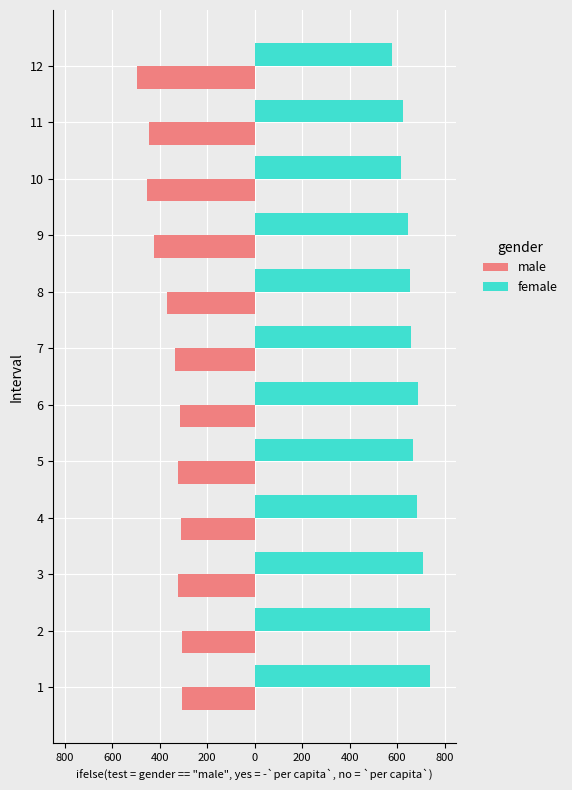

What are all the series names shown in the legend?

male, female